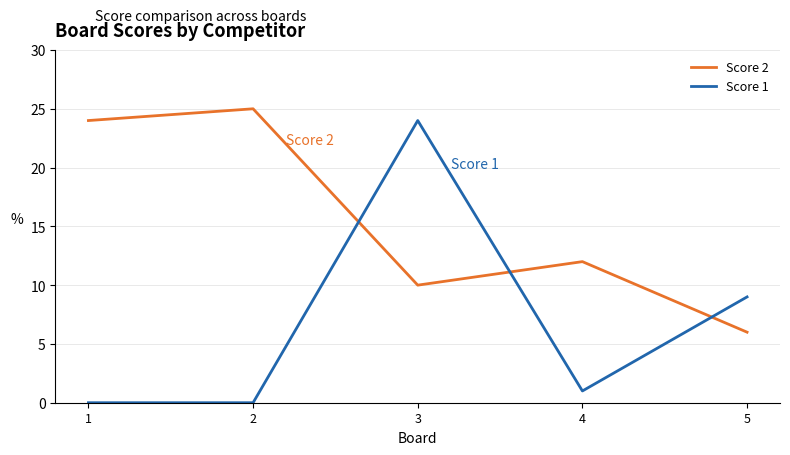

Where does the Score 2 series first go above 12?

1